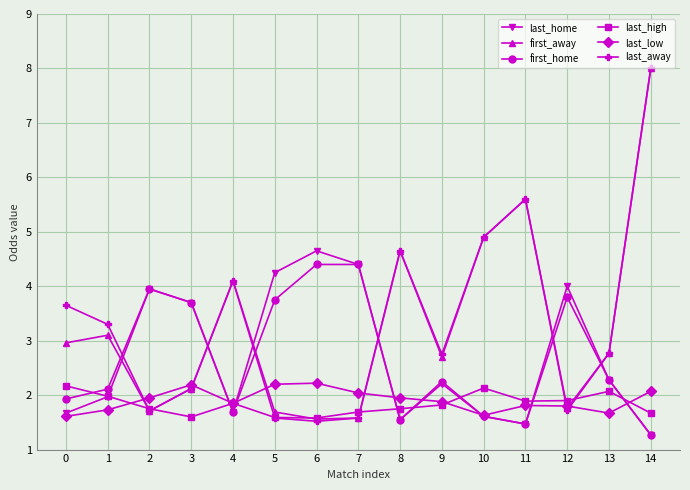

Where is the first local minimum for last_away?

2